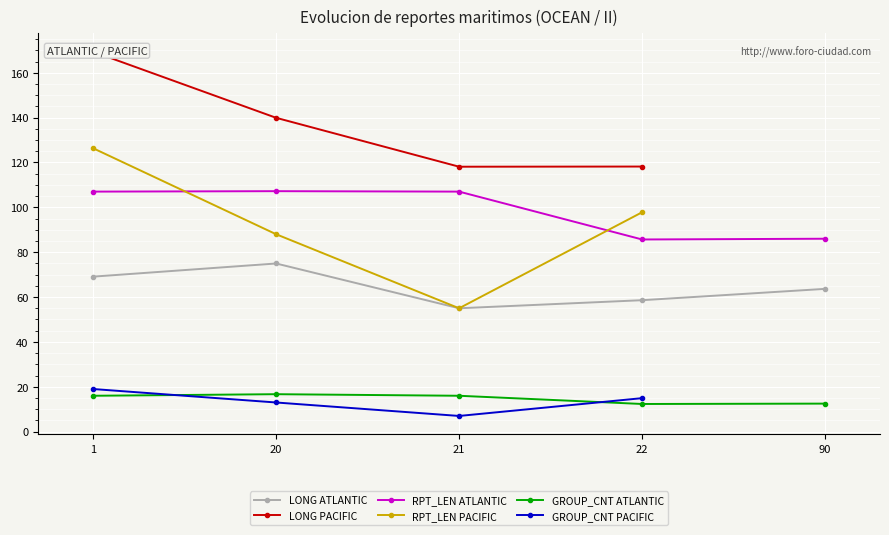

What is the total value across all series at 22?

387.5